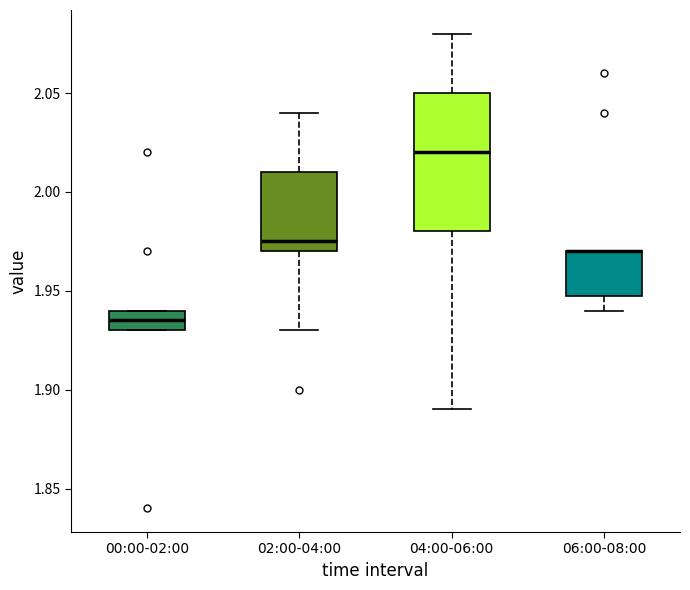

Which box is the tallest, from its lower edge to its upper edge?

04:00-06:00